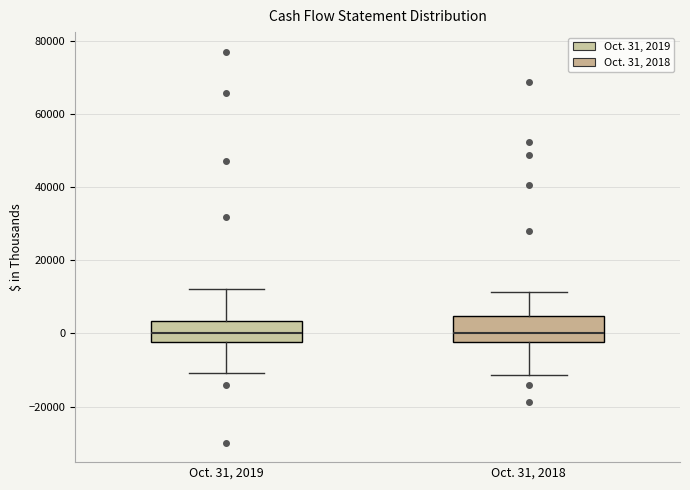

Where is the lower edge of the box for Oct. 31, 2019 on the y-axis? The values are not printed on the chart, so give them approximately, as read against the axis.

-2000